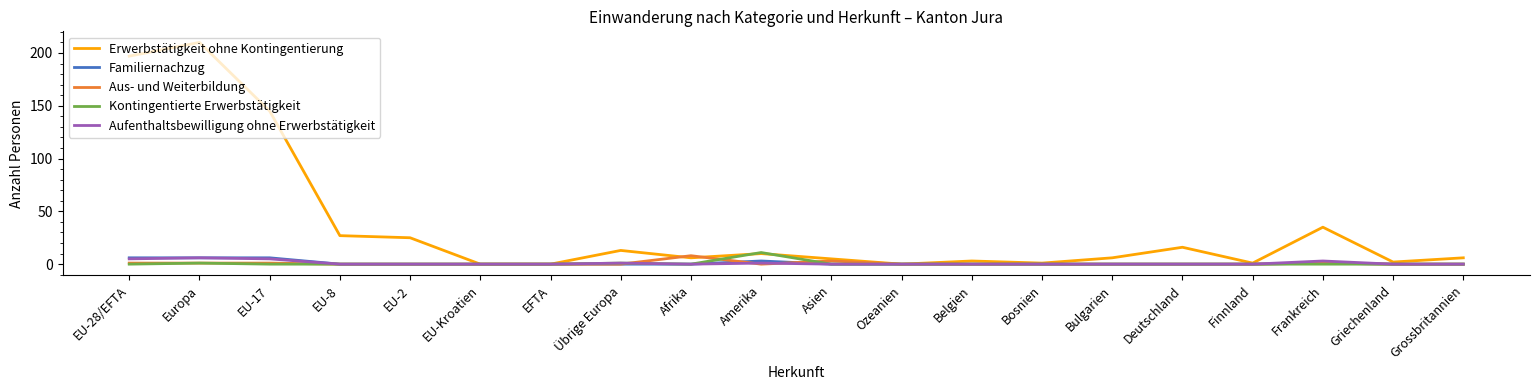

True or false: Familiernachzug has more than 0 points higher than both neighbors.

True